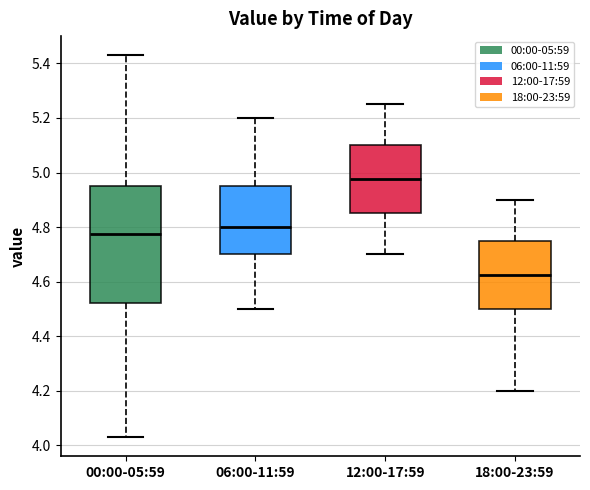

Reading left to right, read every box against the y-axis: the position of its median line, the range the box covers, and the ends of its whiskers. The values are not printed on the chart, so give them approximately, as read against the axis.

00:00-05:59: median 4.78, box 4.52 to 4.96, whiskers 4.04 to 5.44
06:00-11:59: median 4.80, box 4.70 to 4.96, whiskers 4.50 to 5.20
12:00-17:59: median 4.98, box 4.86 to 5.10, whiskers 4.70 to 5.26
18:00-23:59: median 4.62, box 4.50 to 4.76, whiskers 4.20 to 4.90